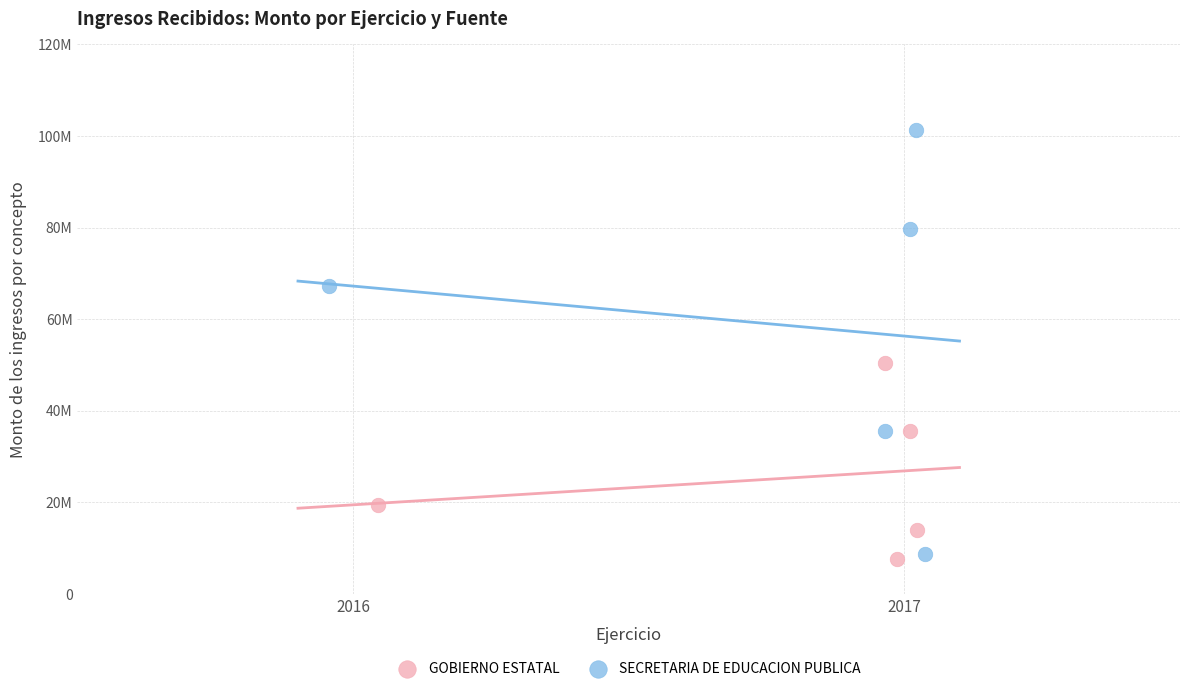

What are all the series names shown in the legend?

GOBIERNO ESTATAL, SECRETARIA DE EDUCACION PUBLICA